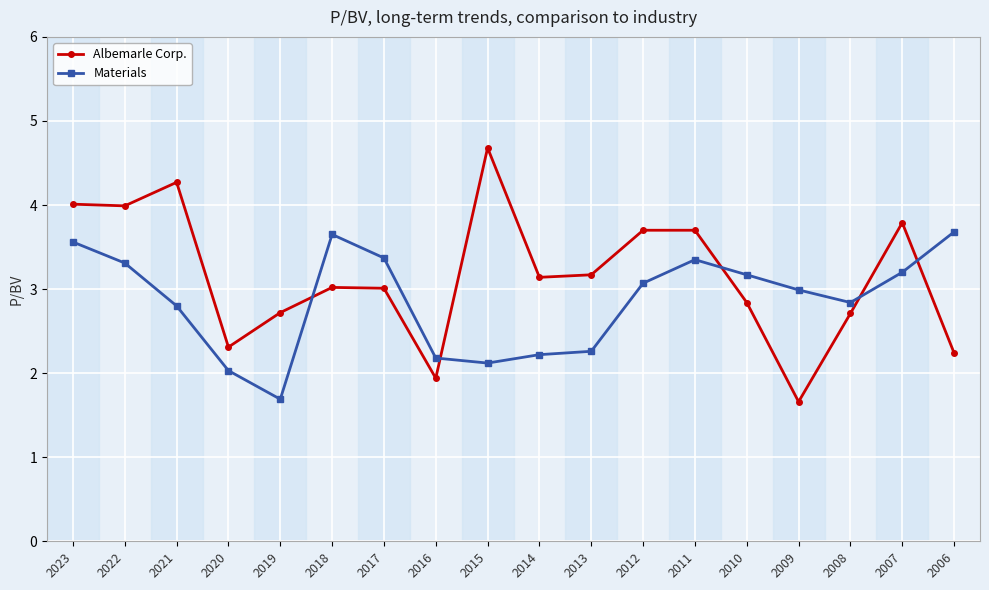

Count the number of data series in this chart.

2